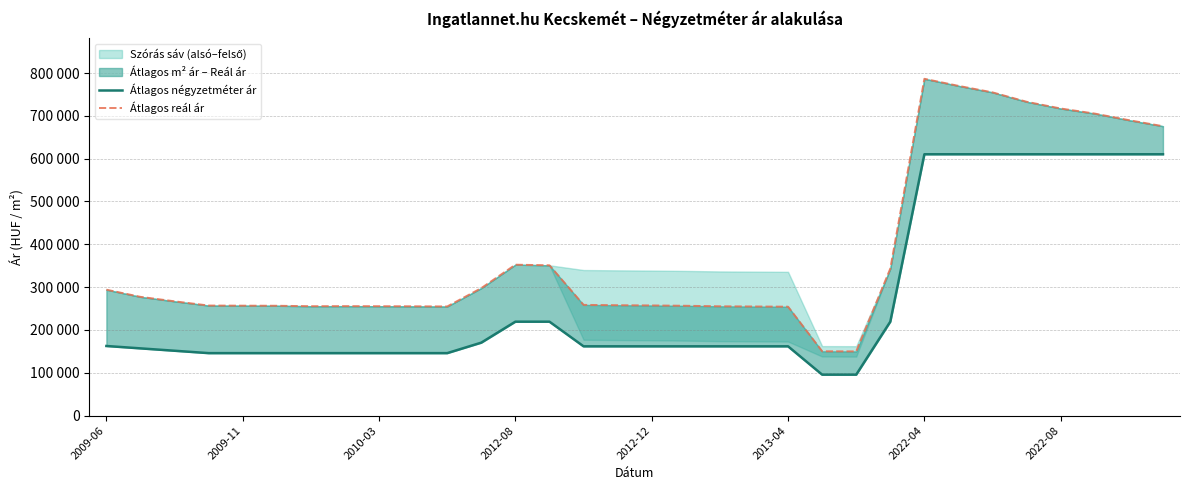

What is the label of the 8th point from the left?

2022-08